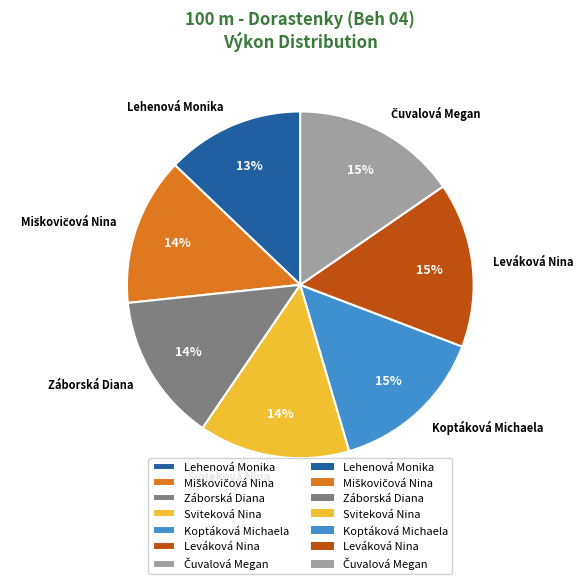

Which slice is the smallest?

Lehenová Monika